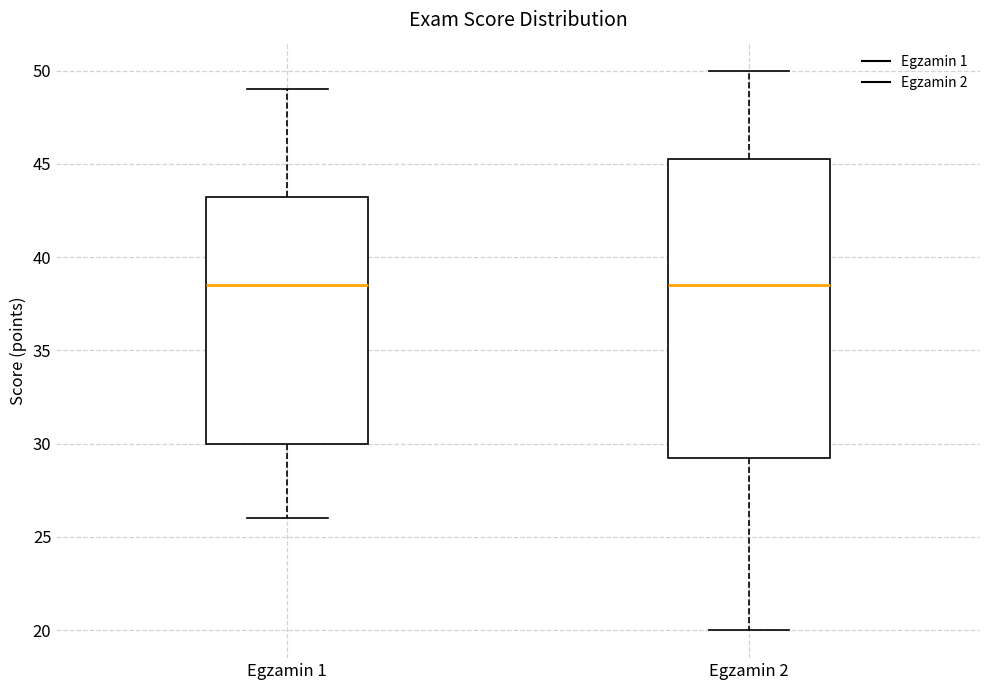

Reading left to right, transcribe this box plot: for each box, give where its median line is, the range the box spans, and where its two whiskers end, as read against the y-axis. The values are not printed on the chart, so give them approximately, as read against the axis.

Egzamin 1: median 38.5, box 30.0 to 43.5, whiskers 26.0 to 49.0
Egzamin 2: median 38.5, box 29.5 to 45.5, whiskers 20.0 to 50.0